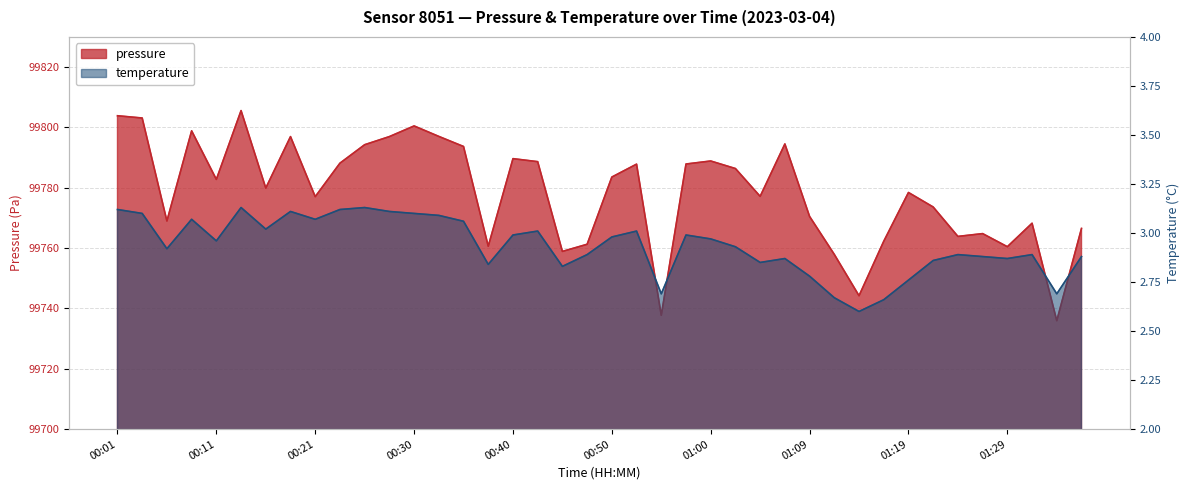

What is the smallest value displayed?

2.6